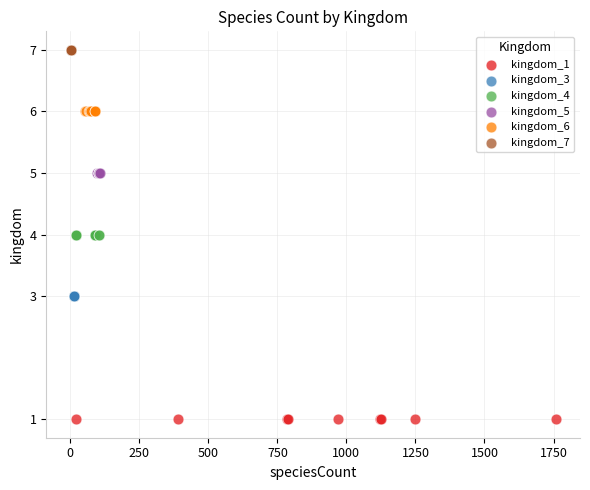

Which series reaches the minimum Y coordinate?

kingdom_1